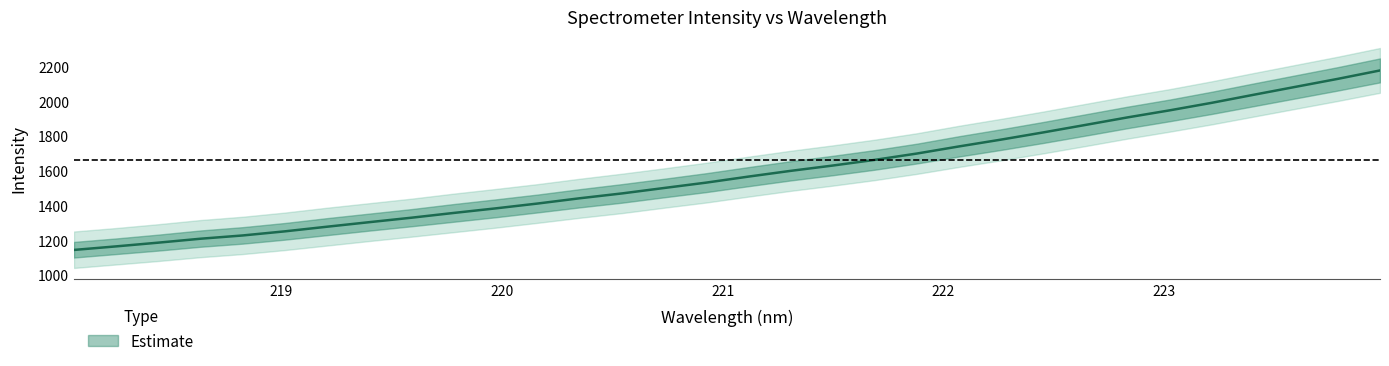

Does the chart display data point markers on the line(s)?

No